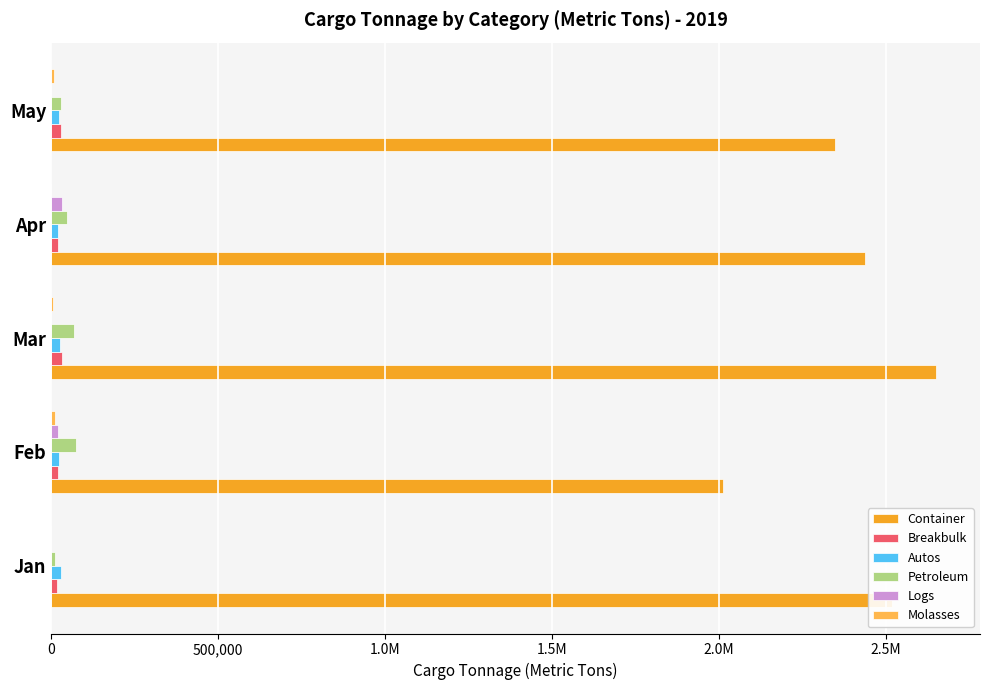

What is the maximum value shown in the chart?

2650021.4